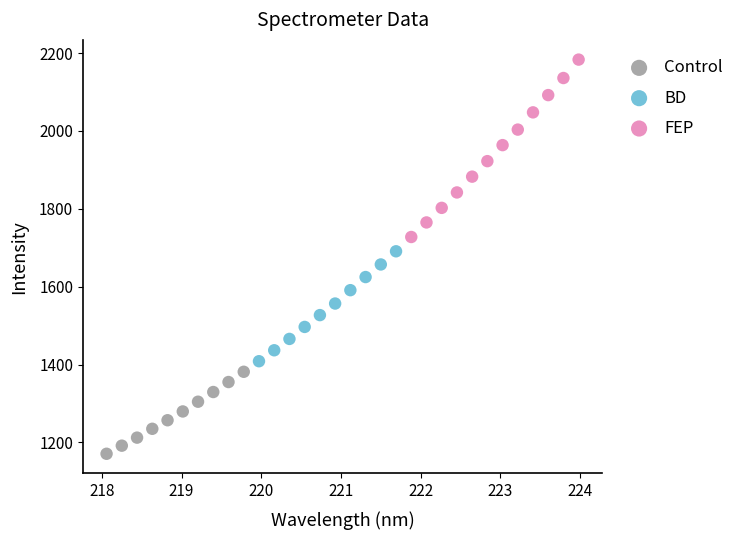

Which series has the widest spread of Y values?

FEP